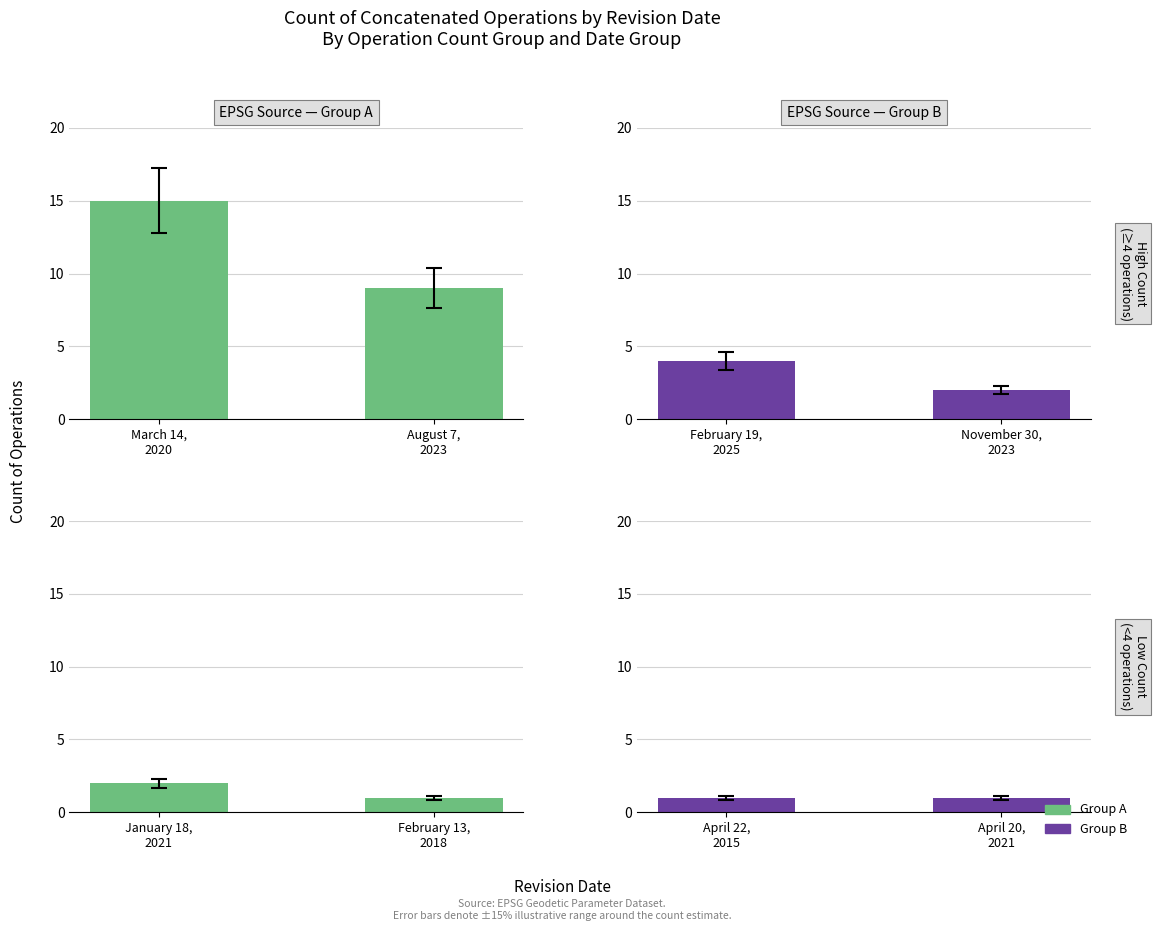

What is the label of the 1st bar from the left?

March 14,
2020